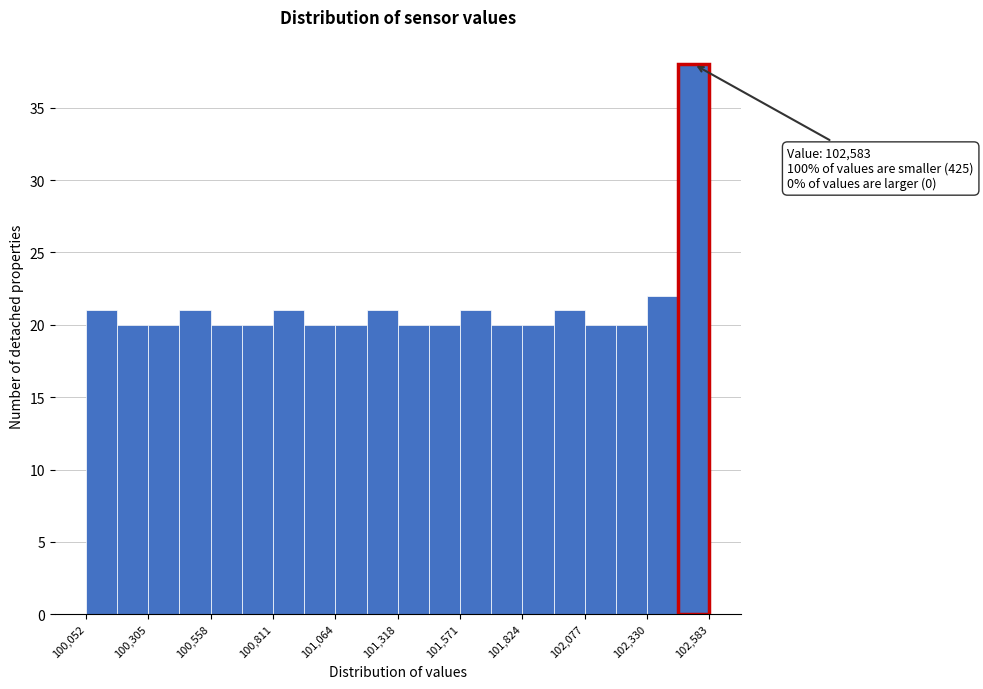

Read against the x-axis, roughly where is the centre of the tallest bar?

102500